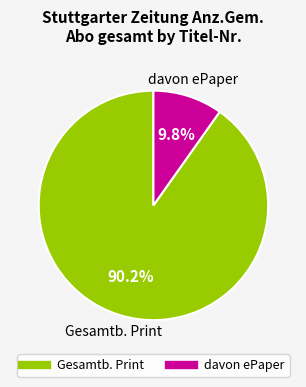

Count the number of slices in the pie.

2